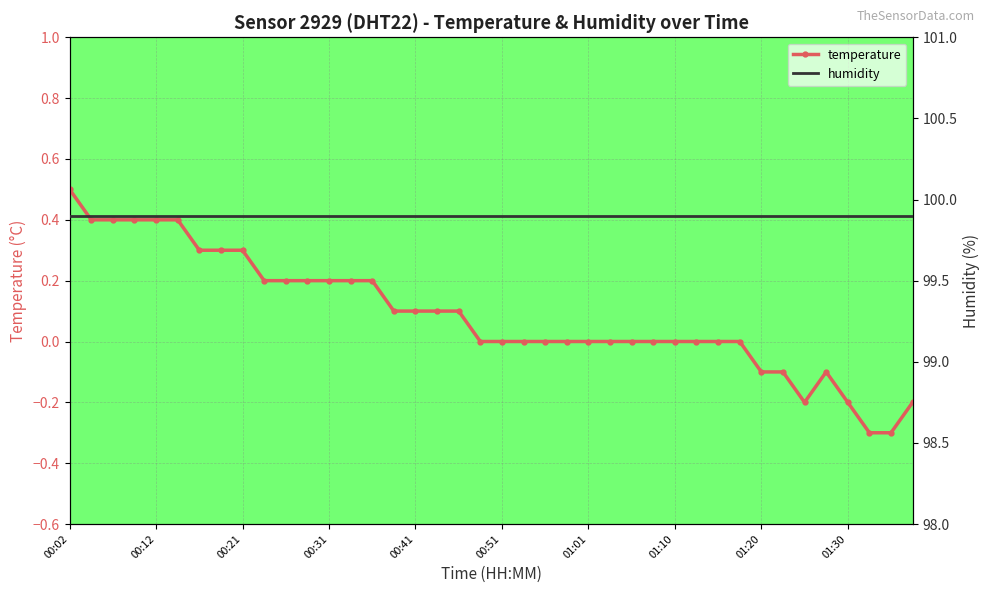

Is it true that temperature equals 0.8 at 00:02?

False